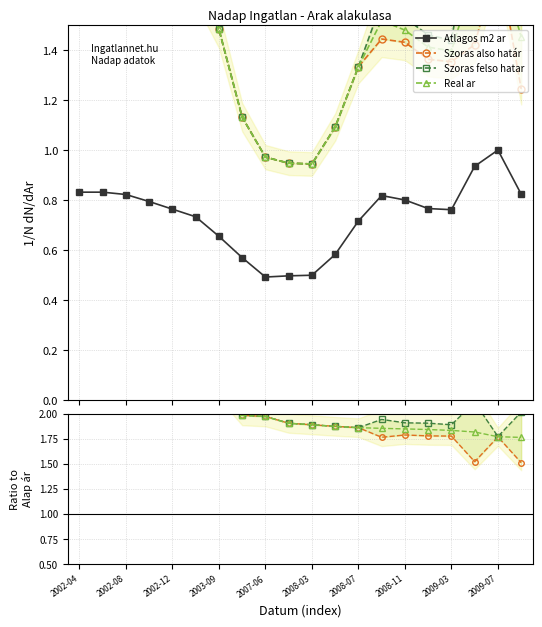

What is the highest value of the Atlagos m2 ar series?

1.0